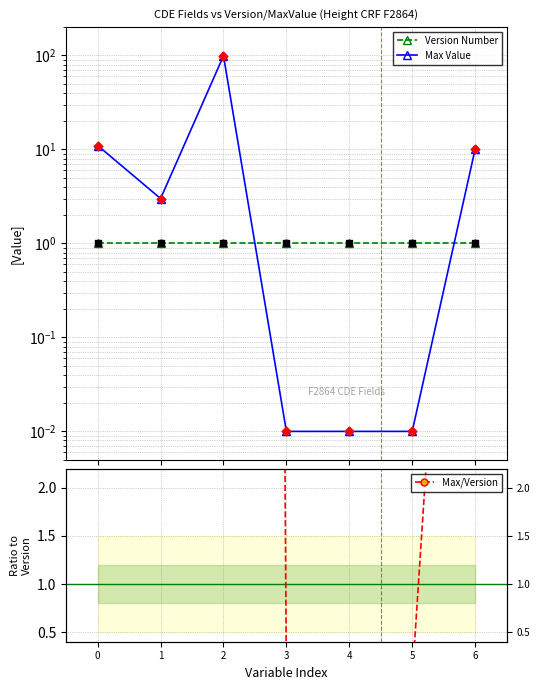

Is the value of Version Number at 4 greater than the value of Max/Version at 4?

Yes